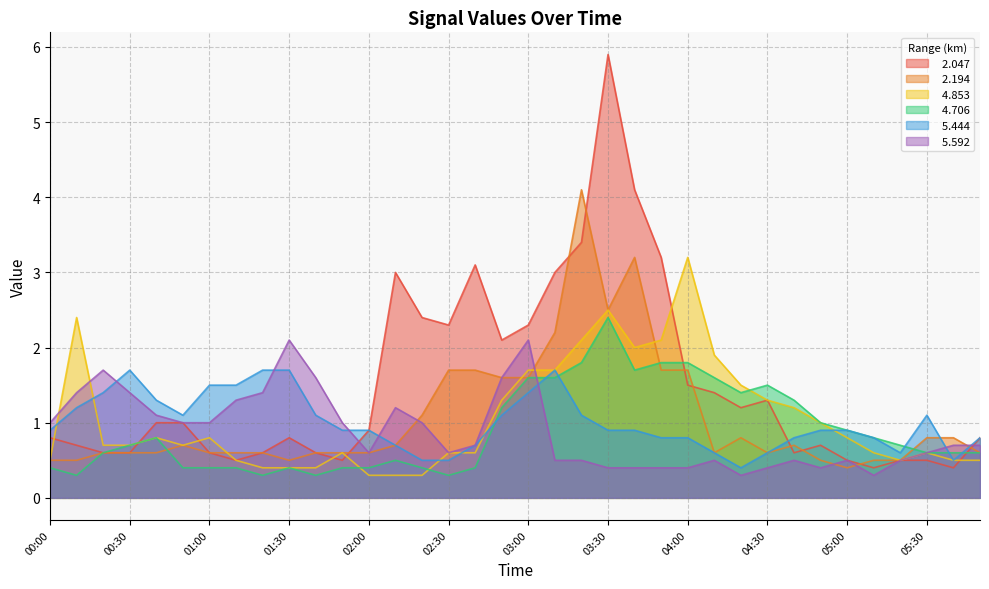

At which label is   2.047 closest to 3?

02:10